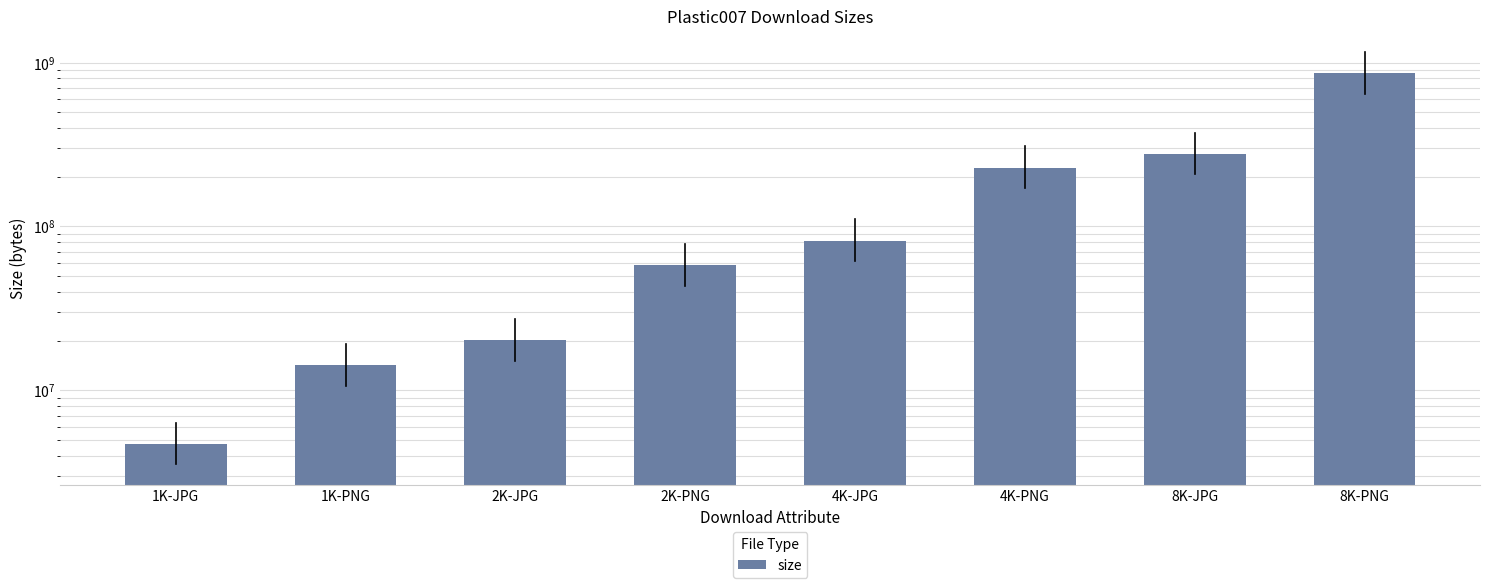

What position from the right is 8K-PNG?

1